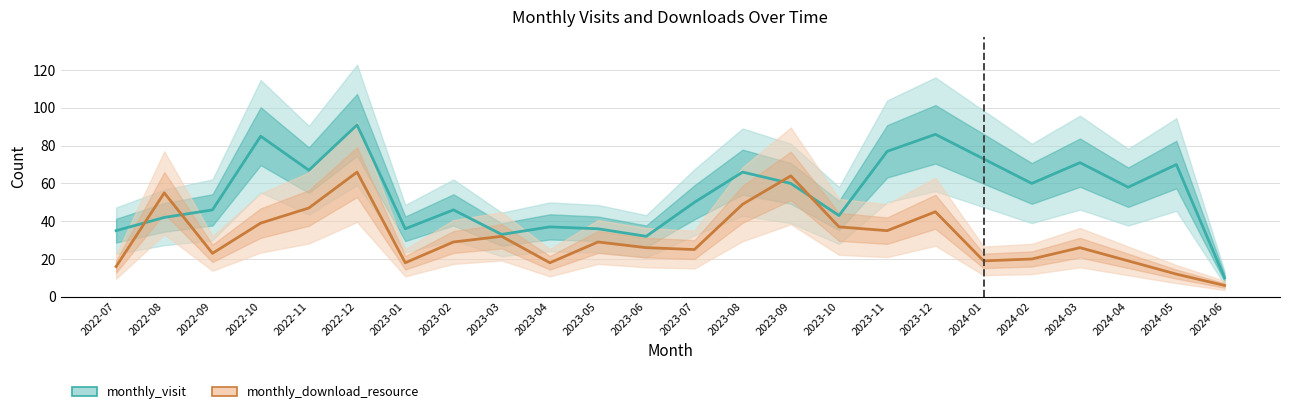

Which series ends up on top after the final intersection of monthly_visit and monthly_download_resource?

monthly_visit